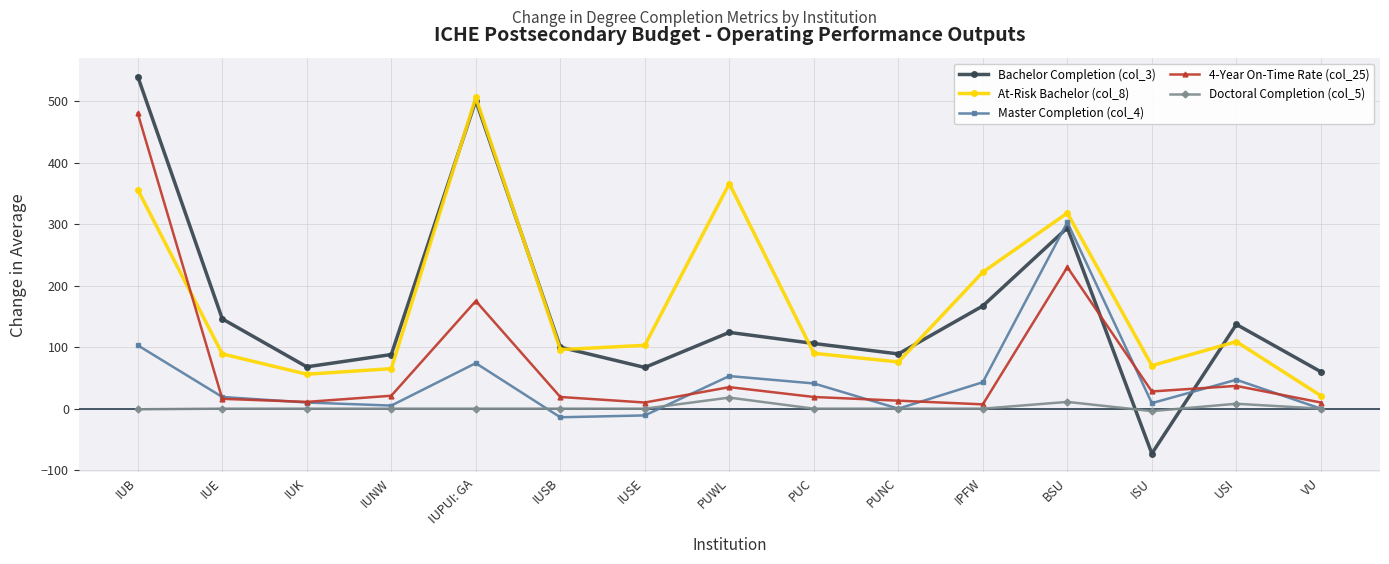

List the series in order of their peak value, highest first.

Bachelor Completion (col_3), At-Risk Bachelor (col_8), 4-Year On-Time Rate (col_25), Master Completion (col_4), Doctoral Completion (col_5)